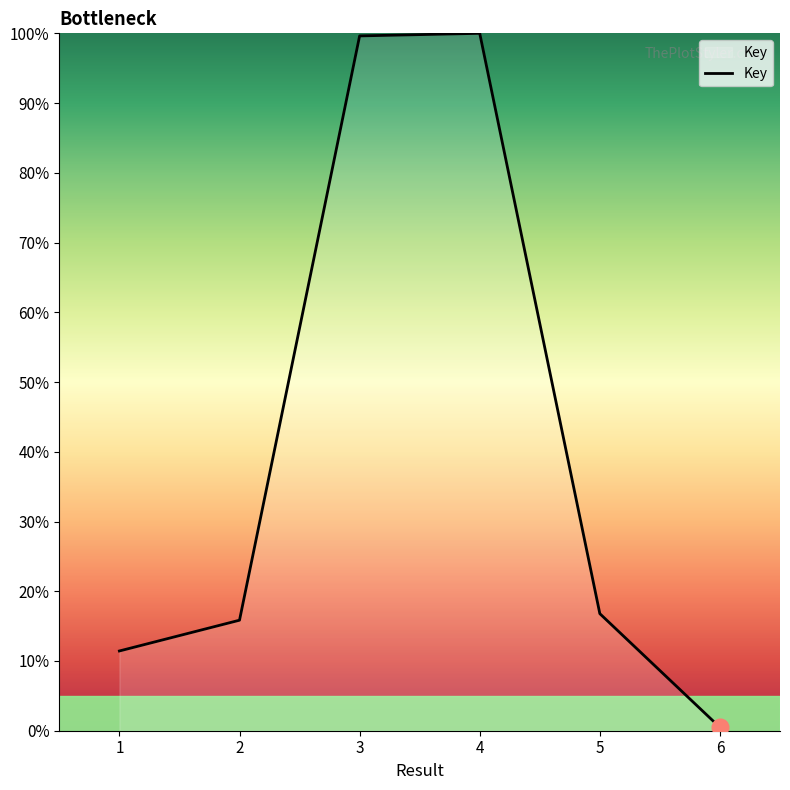

What is the difference between the values at 5 and 2?

0.9